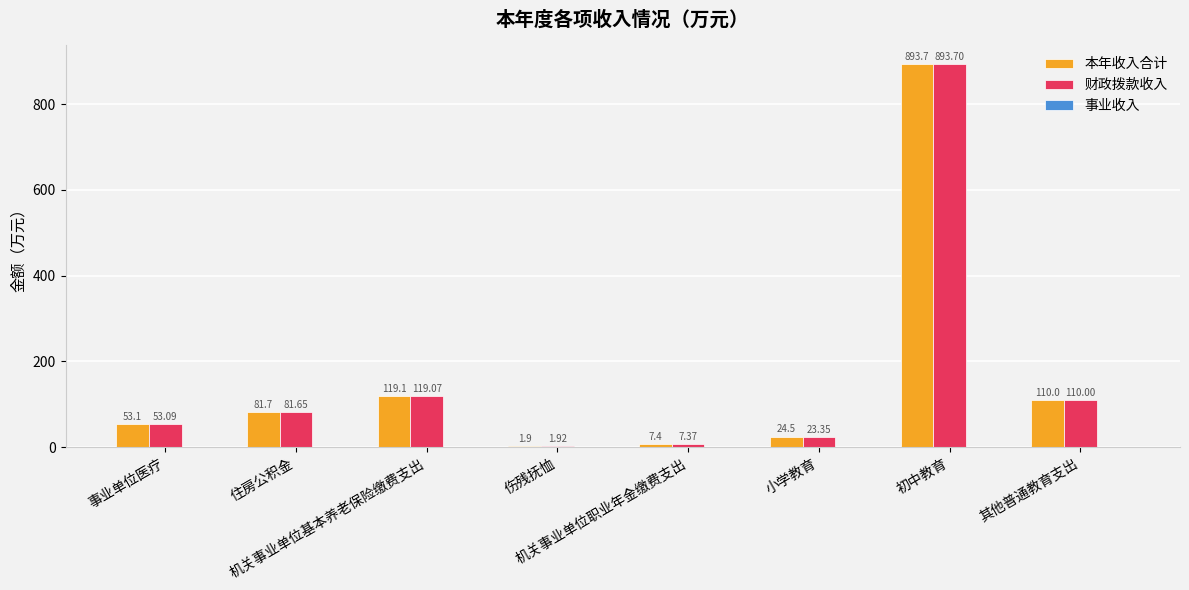

What is the sum of all 本年收入合计 values?

1291.3